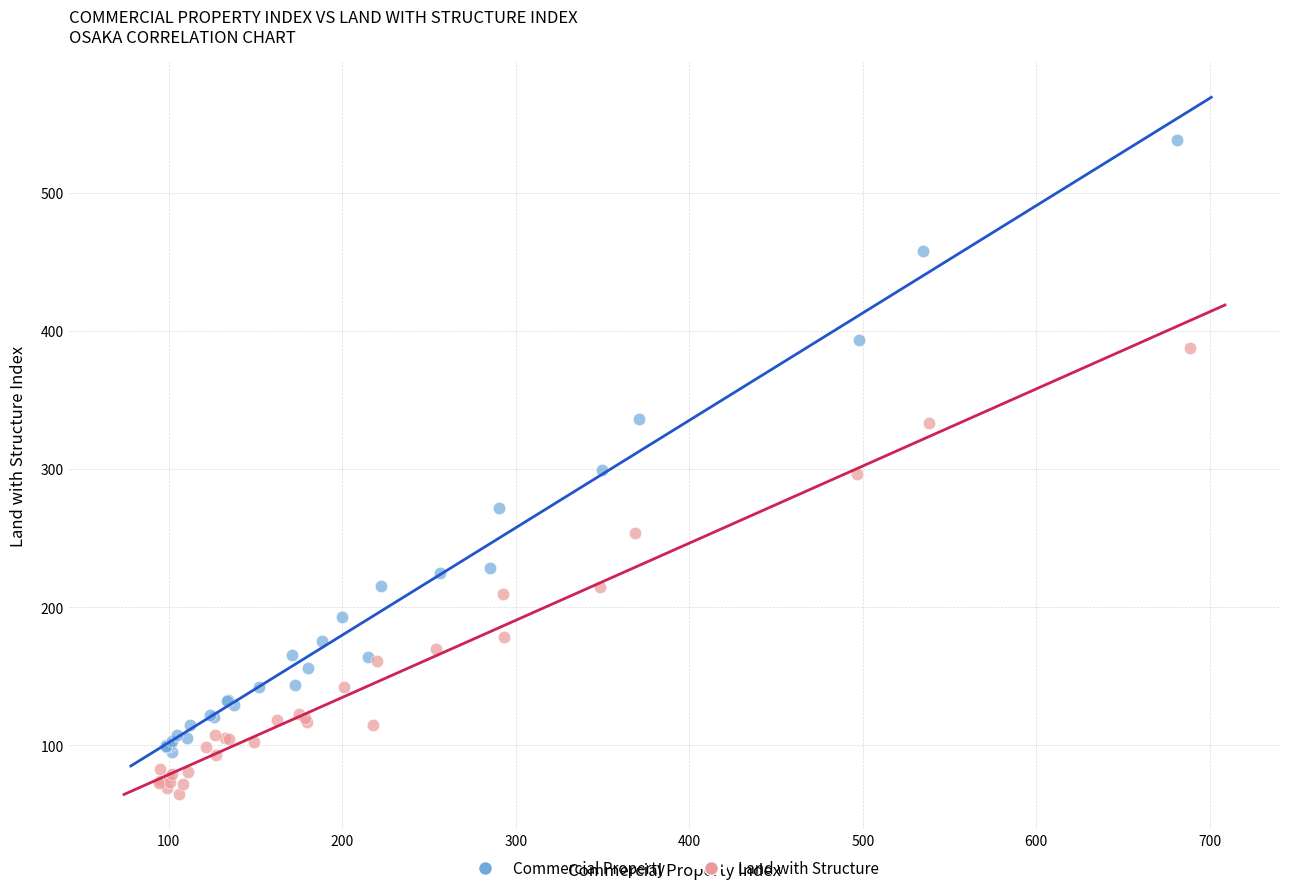

Which series reaches the minimum Y coordinate?

Land with Structure